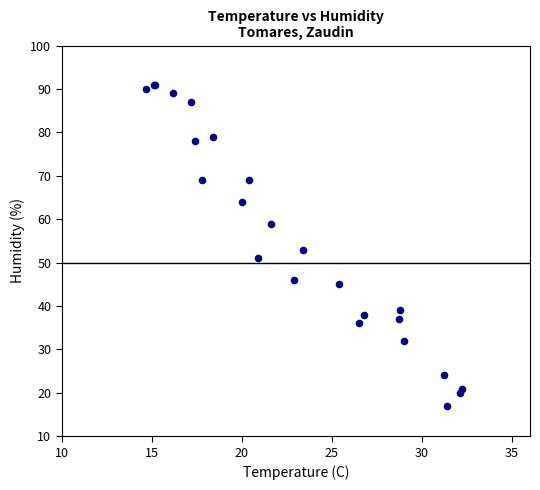

What Y value in the scatter plot is closest to 54?

53